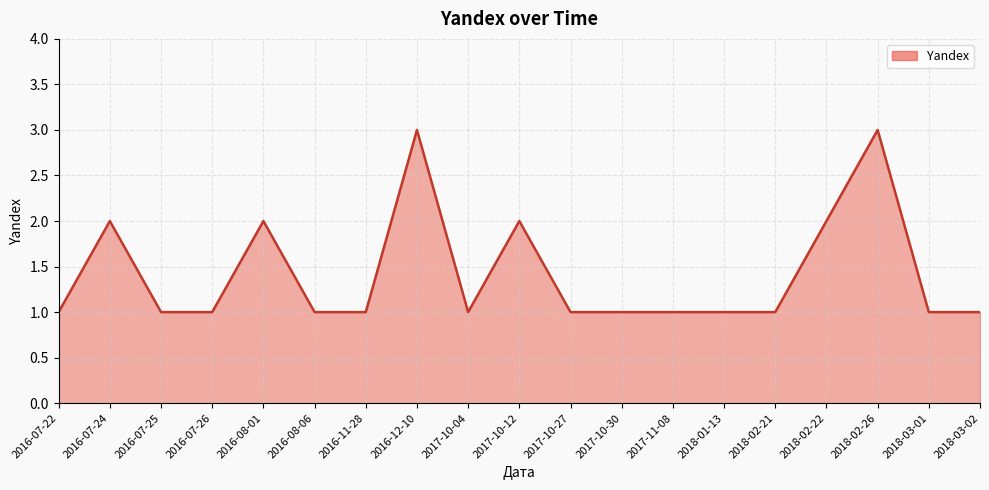

The value at 2017-10-04 is 1. True or false?

True